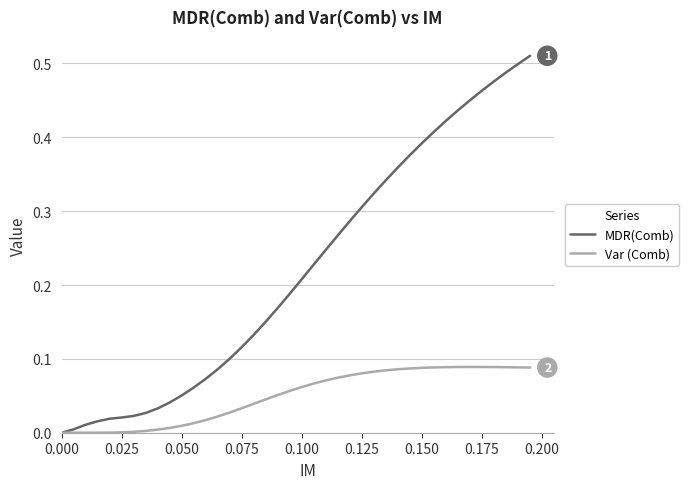

Rank the series by their average value, from highest to lowest.

MDR(Comb), Var (Comb)